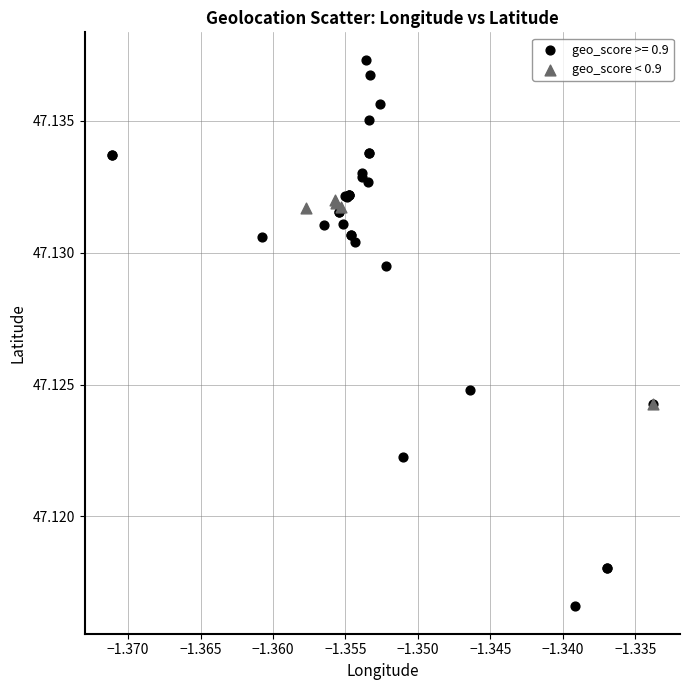

Which series has the largest Y range (max minus min)?

geo_score >= 0.9